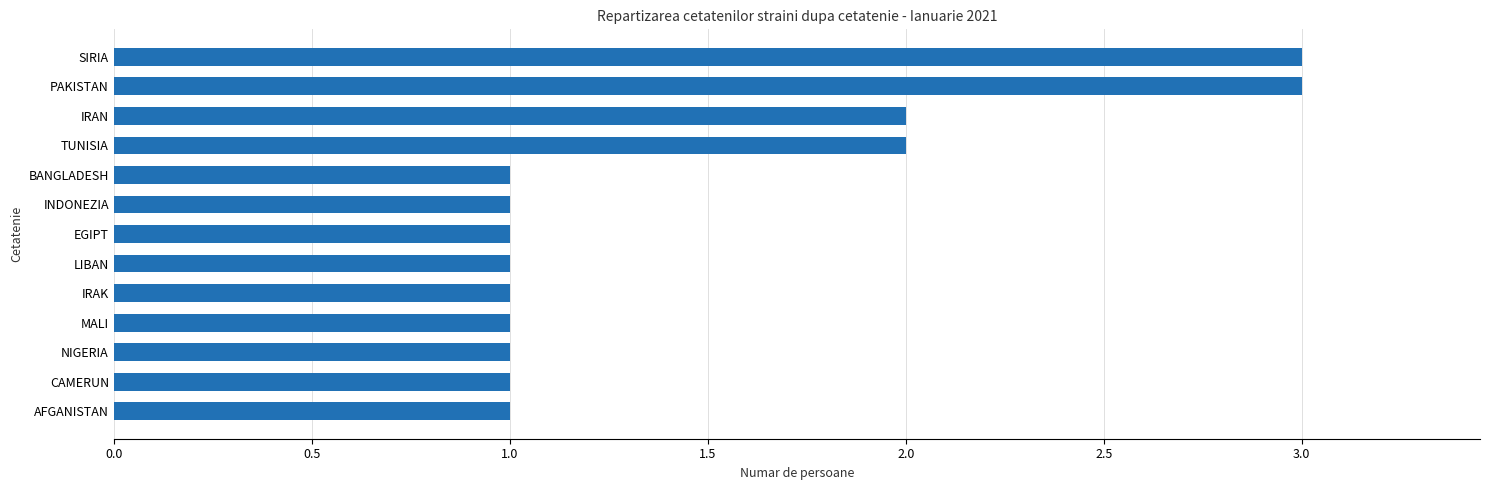

How many data points does each series have?

13